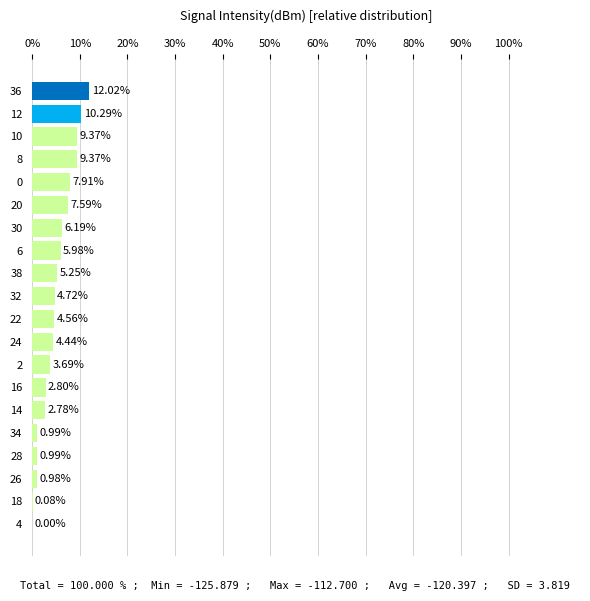

Where is the data nearest to the value 6?

6